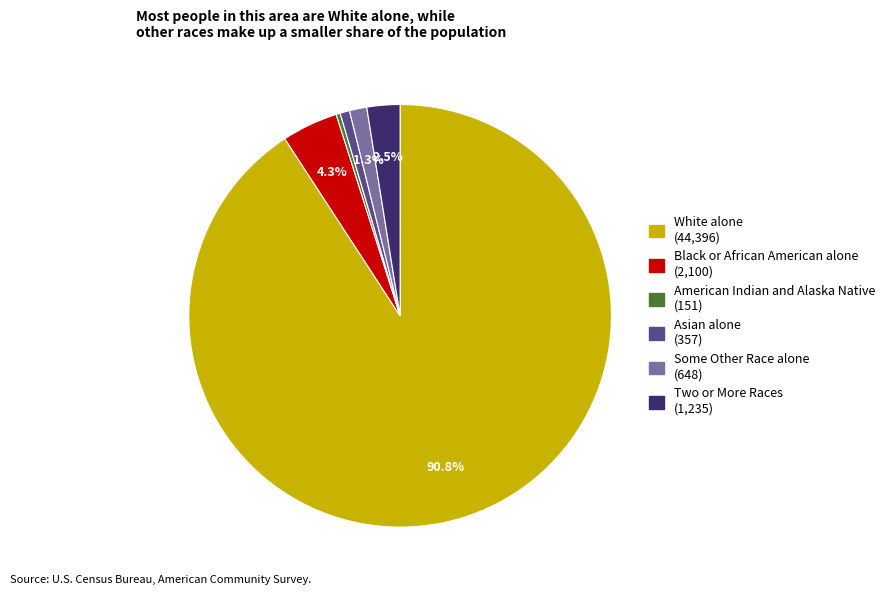

To the nearest percent, what percentage of the pie is Asian alone?

1%